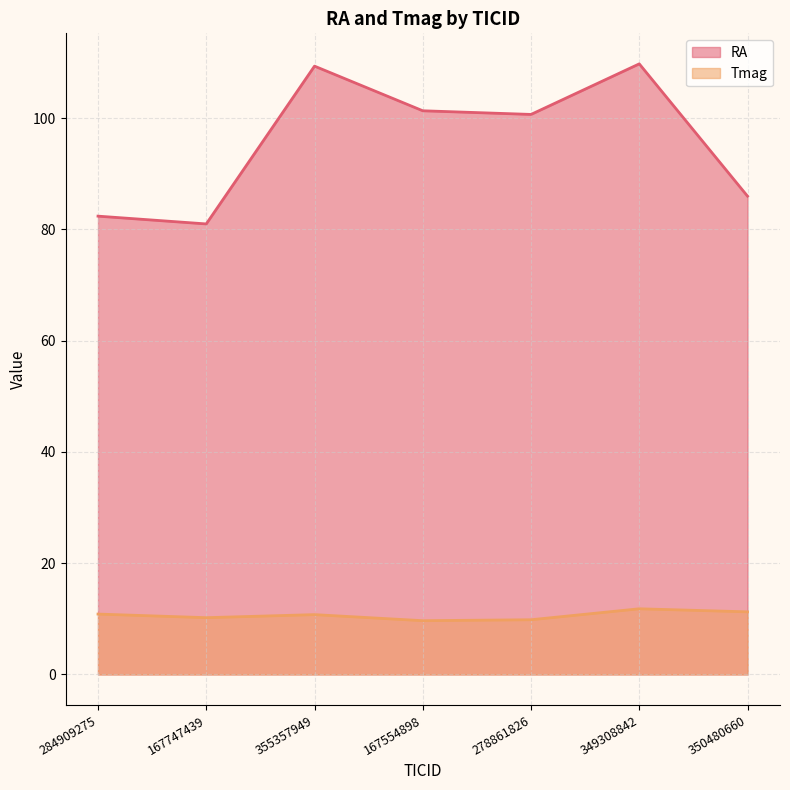

Which series has the widest spread of values?

RA